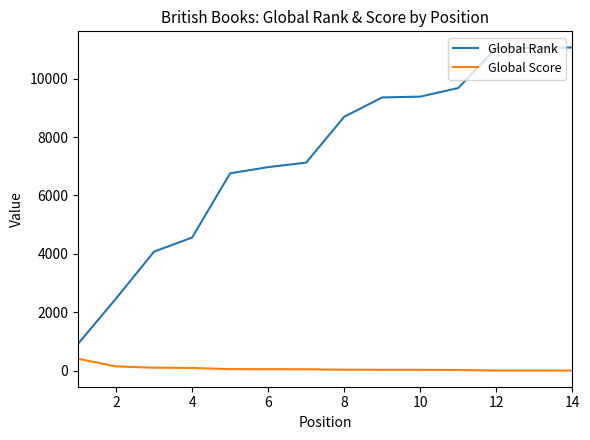

Which series has the widest spread of values?

Global Rank